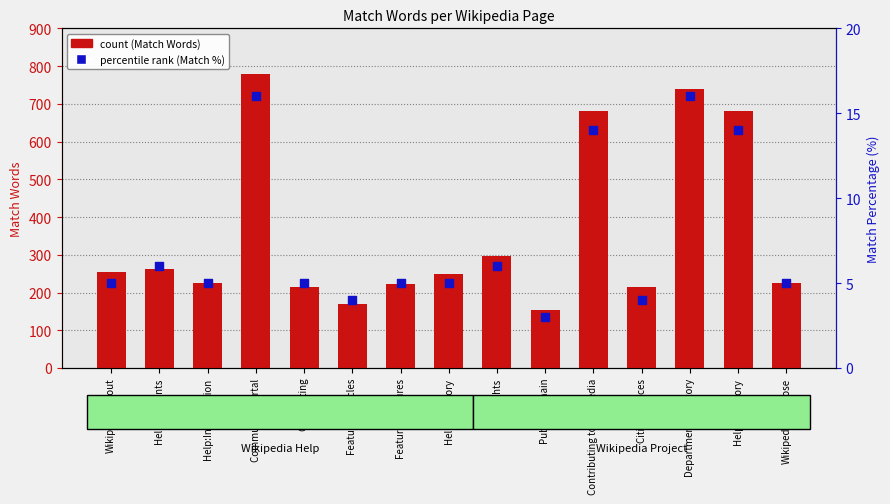

Which series has the largest Y range (max minus min)?

Match Words (count)